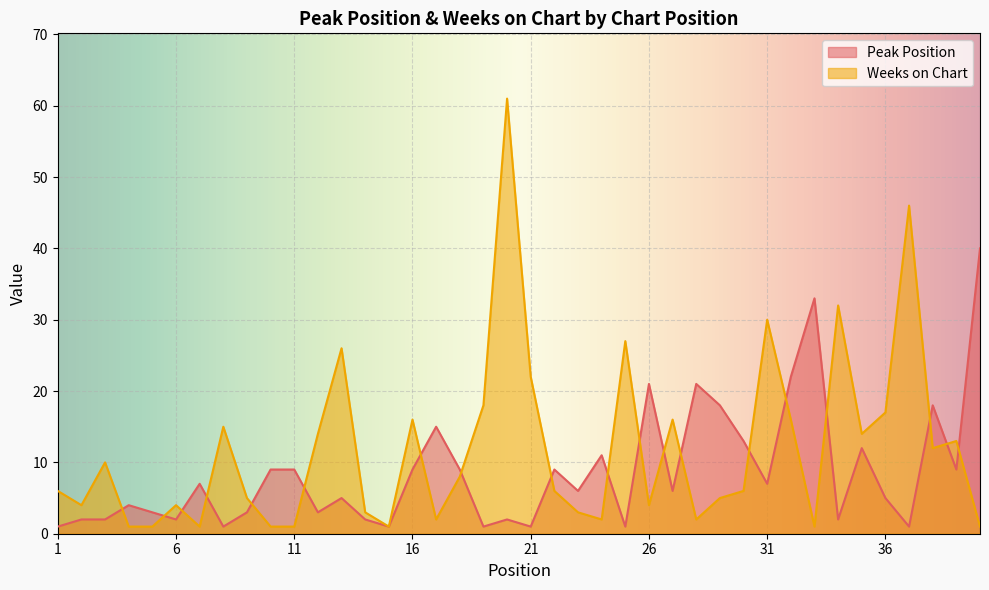

In Peak Position, how many points are higher than both neighbors (excluding endpoints)?

12